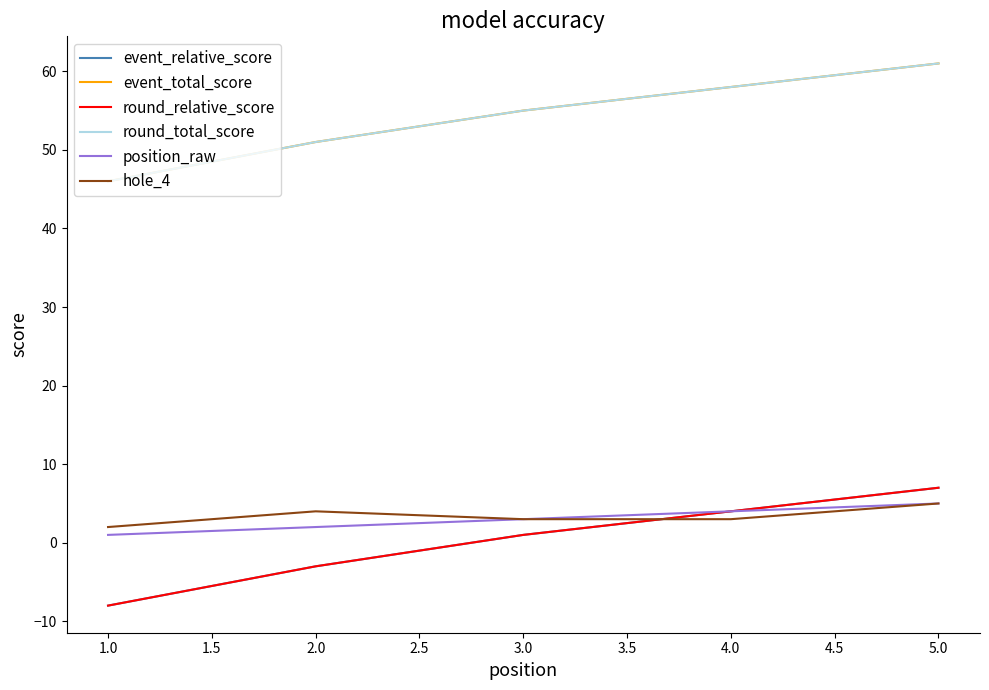

Count the event_relative_score values in the range -3 to 4.

3